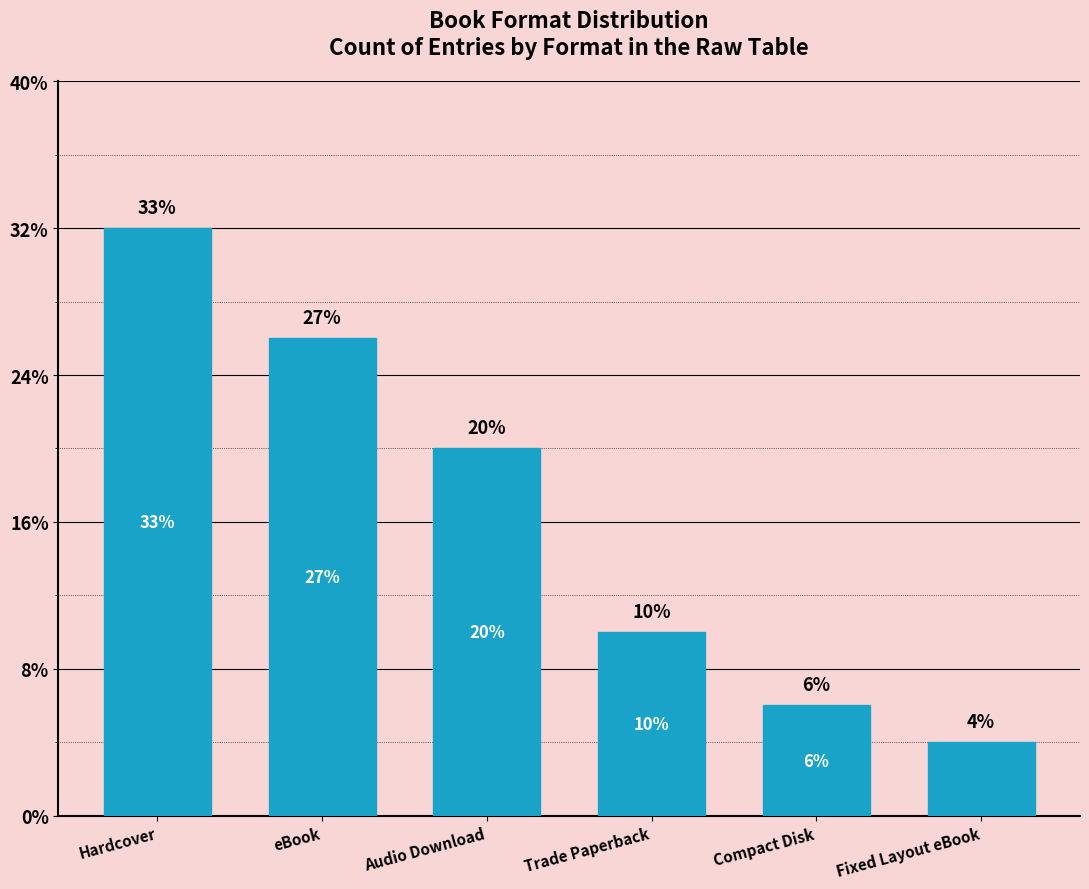

Between Hardcover and Fixed Layout eBook, which is larger?

Hardcover